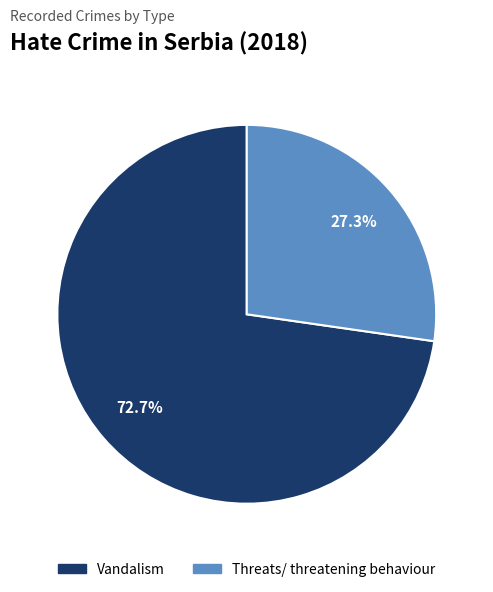

Combined, do Vandalism and Threats/ threatening behaviour account for over 50%?

Yes